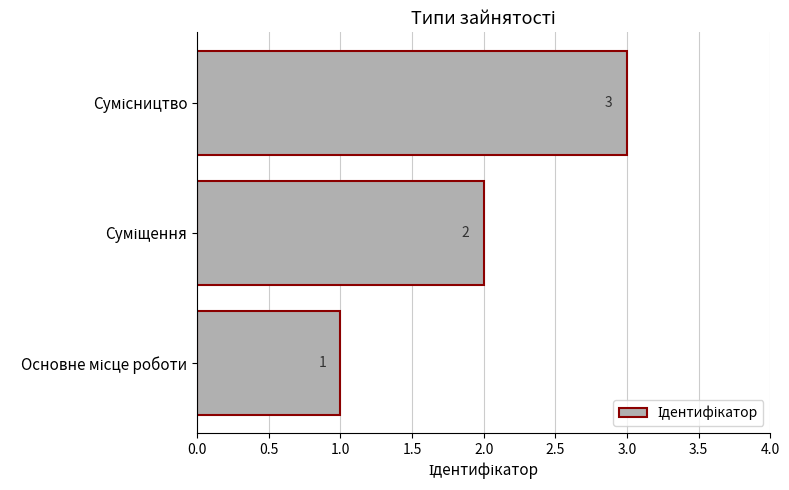

What is the sum of all values?

6